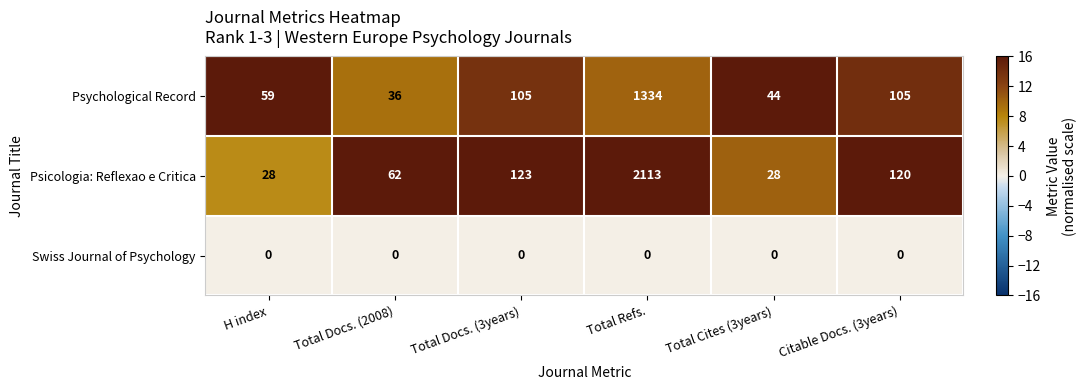

What is the difference between the highest and lowest values at H index?

59